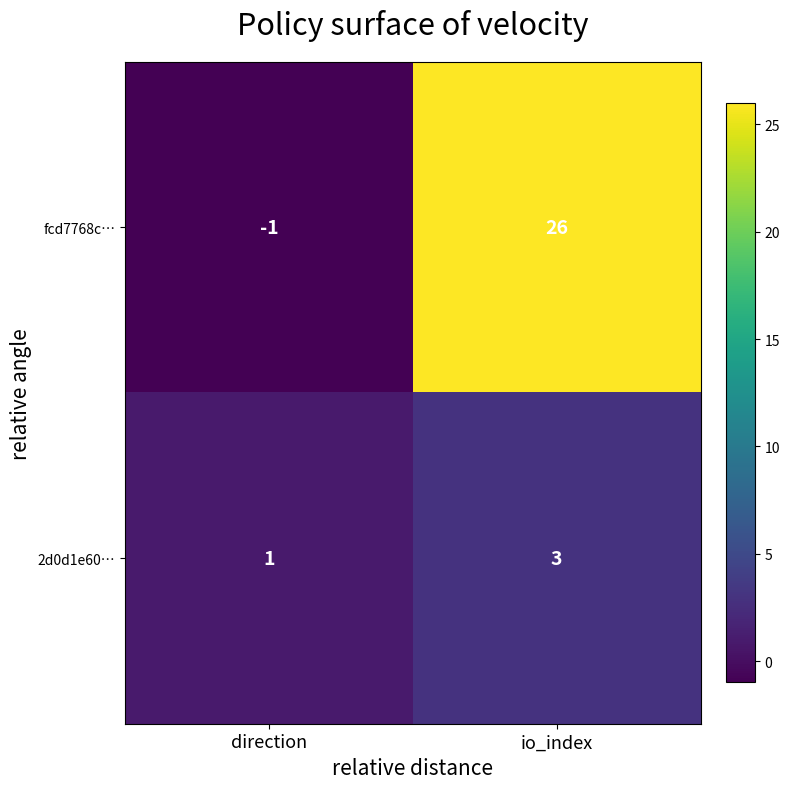

What is the difference between the fcd7768c… values at direction and io_index?

27